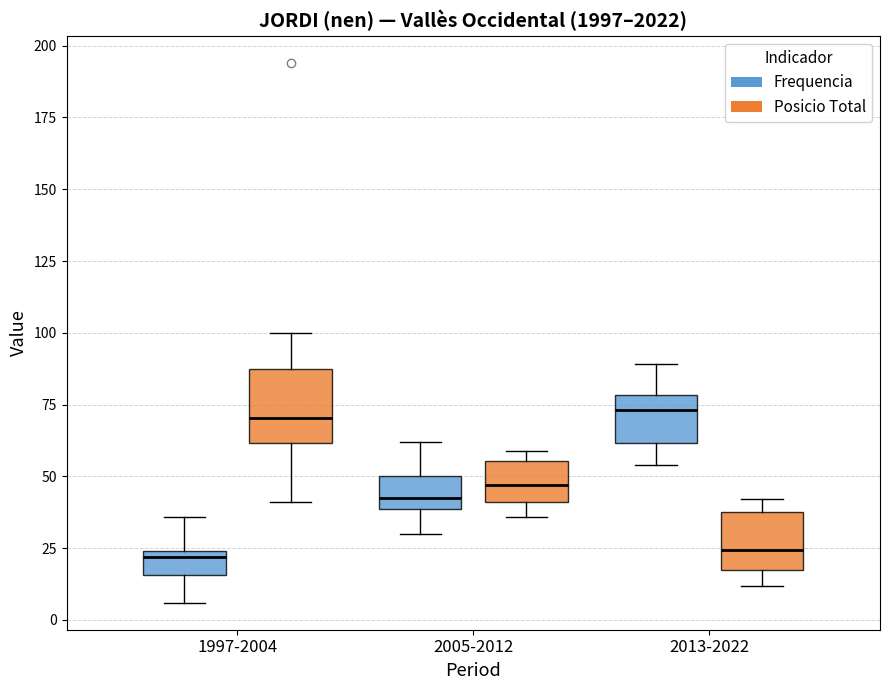

Reading left to right, read every box against the y-axis: the position of its median line, the range the box covers, and the ends of its whiskers. The values are not printed on the chart, so give them approximately, as read against the axis.

1997-2004 (Frequencia): median 20, box 15 to 25, whiskers 5 to 35
1997-2004 (Posicio Total): median 70, box 60 to 85, whiskers 40 to 100
2005-2012 (Frequencia): median 45, box 40 to 50, whiskers 30 to 60
2005-2012 (Posicio Total): median 45, box 40 to 55, whiskers 35 to 60
2013-2022 (Frequencia): median 75, box 60 to 80, whiskers 55 to 90
2013-2022 (Posicio Total): median 25, box 15 to 40, whiskers 10 to 40 (just above the box's upper edge)